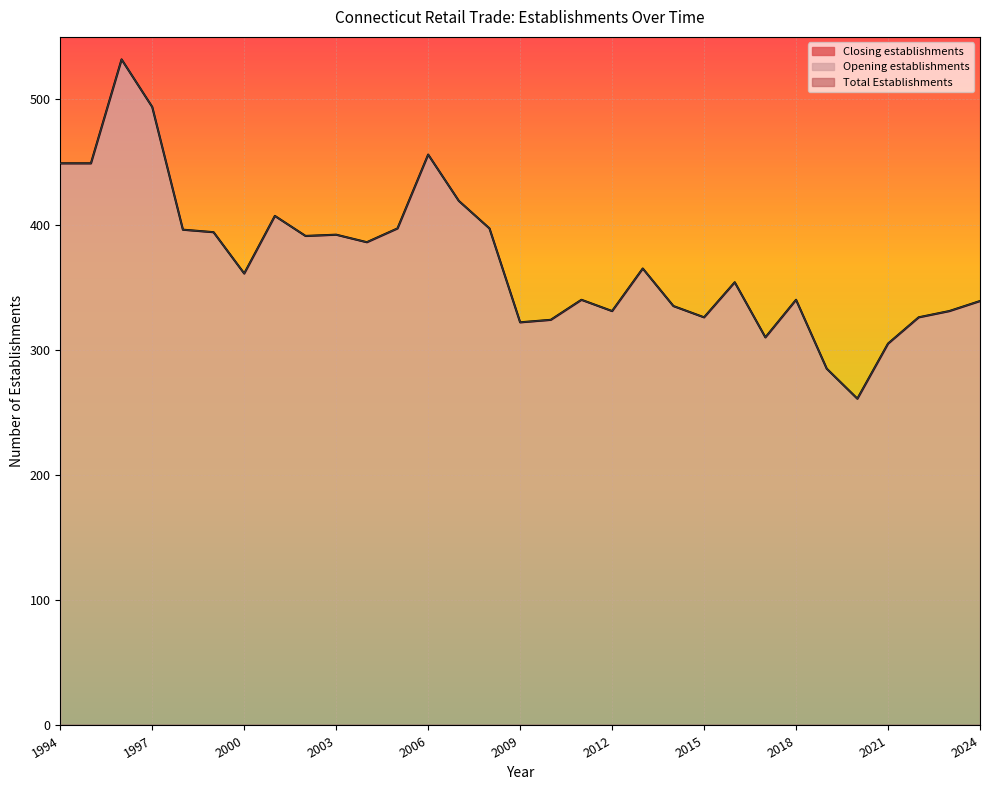

Reading left to right, what are all the values shown in this chart?

Total Establishments: 449	449	532	494	396	394	361	407	391	392	386	397	456	419	397	322	324	340	331	365	335	326	354	310	340	285	261	305	326	331	339
Opening establishments: 449	449	532	494	396	394	361	407	391	392	386	397	456	419	397	322	324	340	331	365	335	326	354	310	340	285	261	305	326	331	339